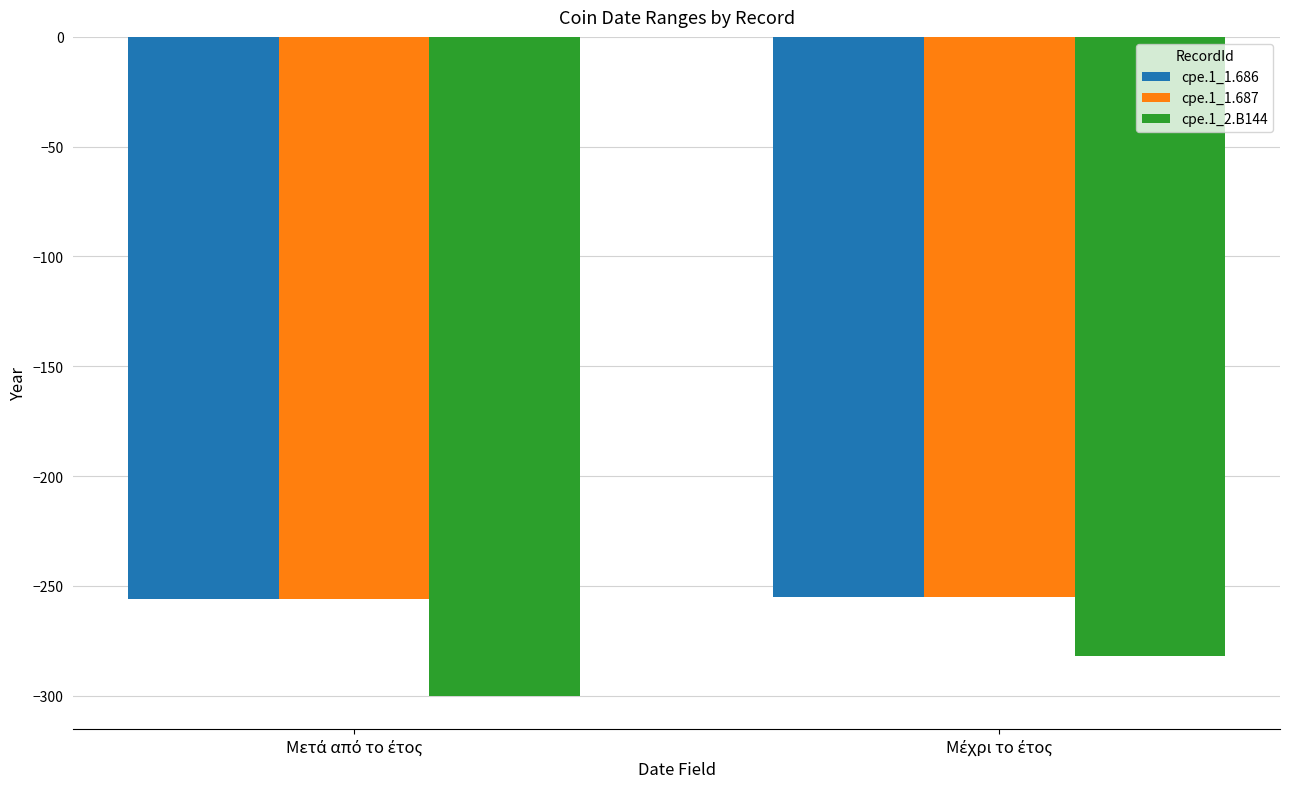

What is the difference between the maximum and minimum values in the cpe.1_2.B144 series?

18